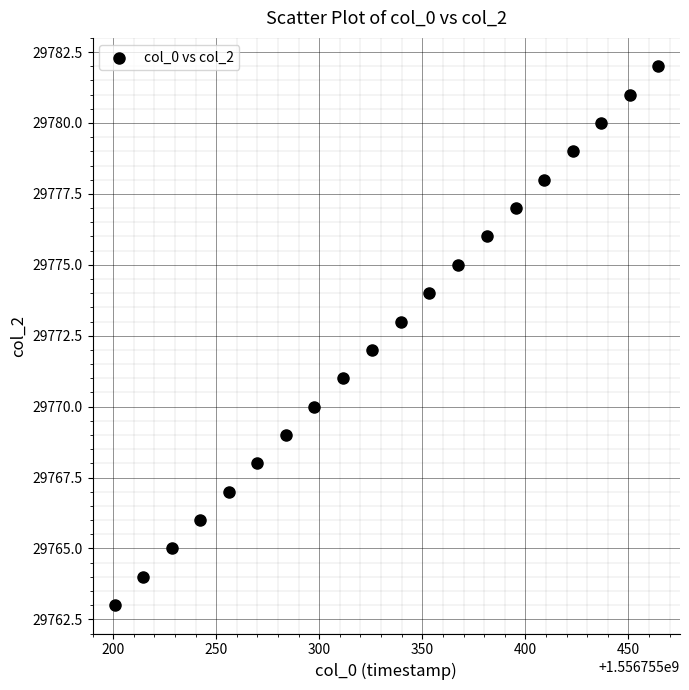

What is the range of Y values (max minus min)?

19